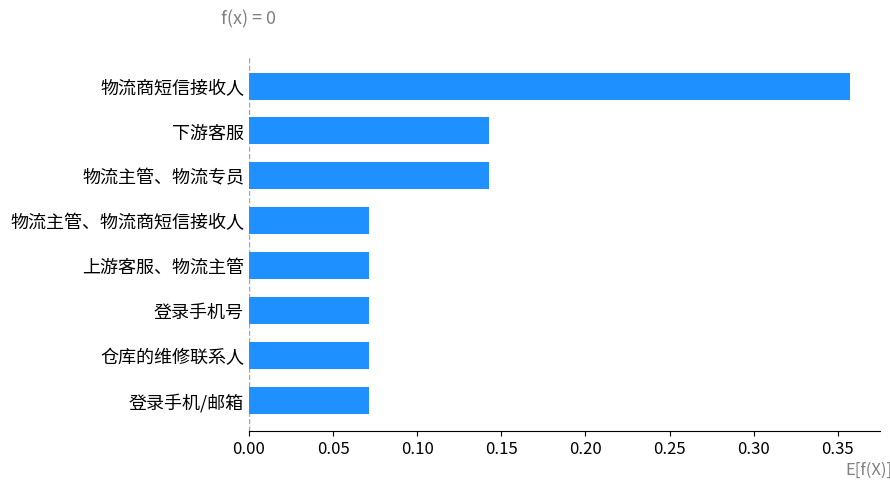

Are the bars grouped side by side (vs. stacked)?

No